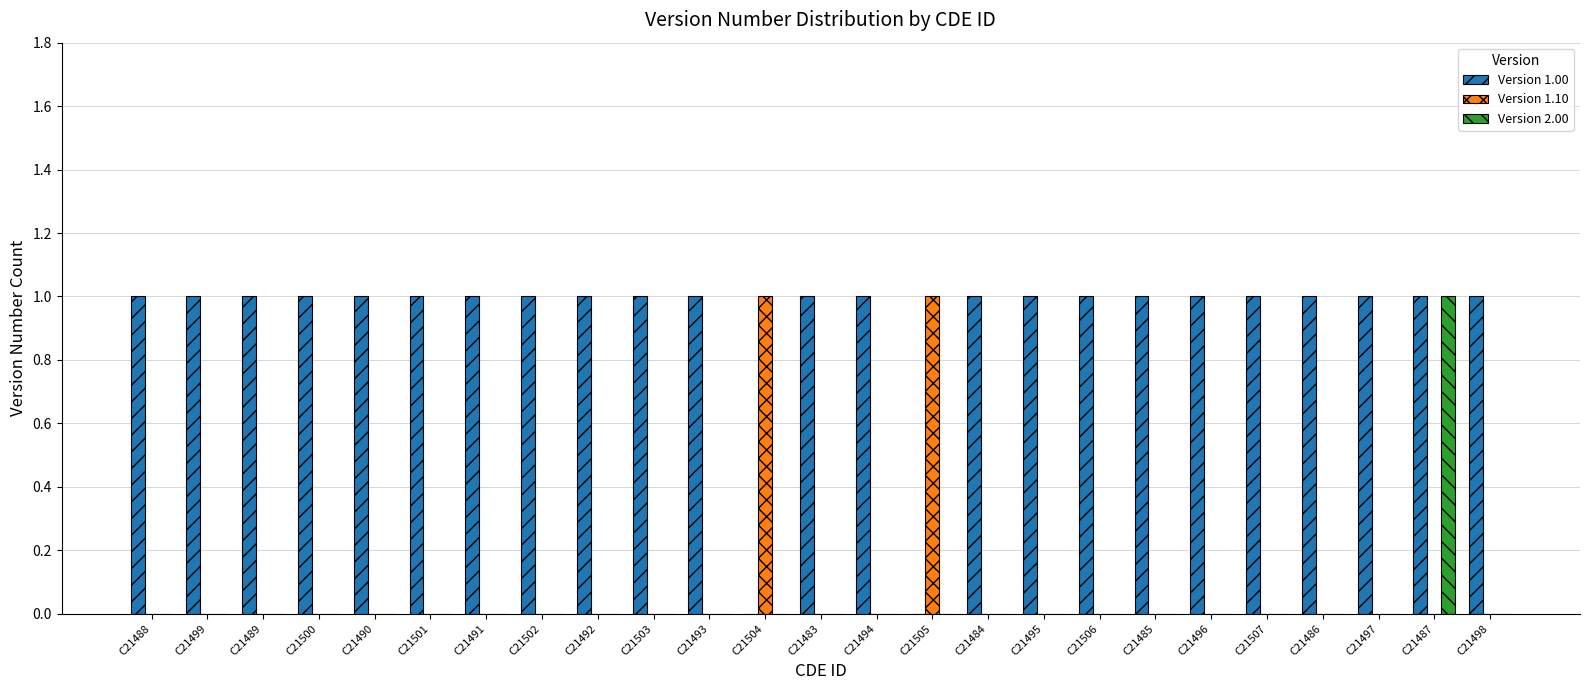

Which series has the largest total across all categories?

Version 1.00